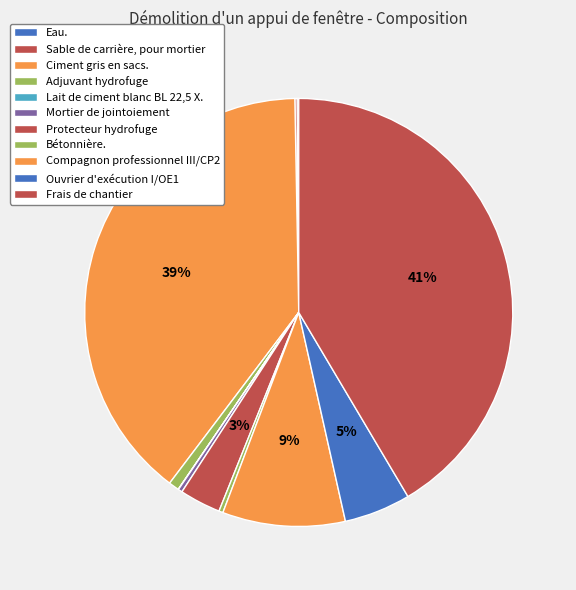

What is the ratio of the value at Compagnon professionnel III/CP2 to the value at Frais de chantier?

0.2